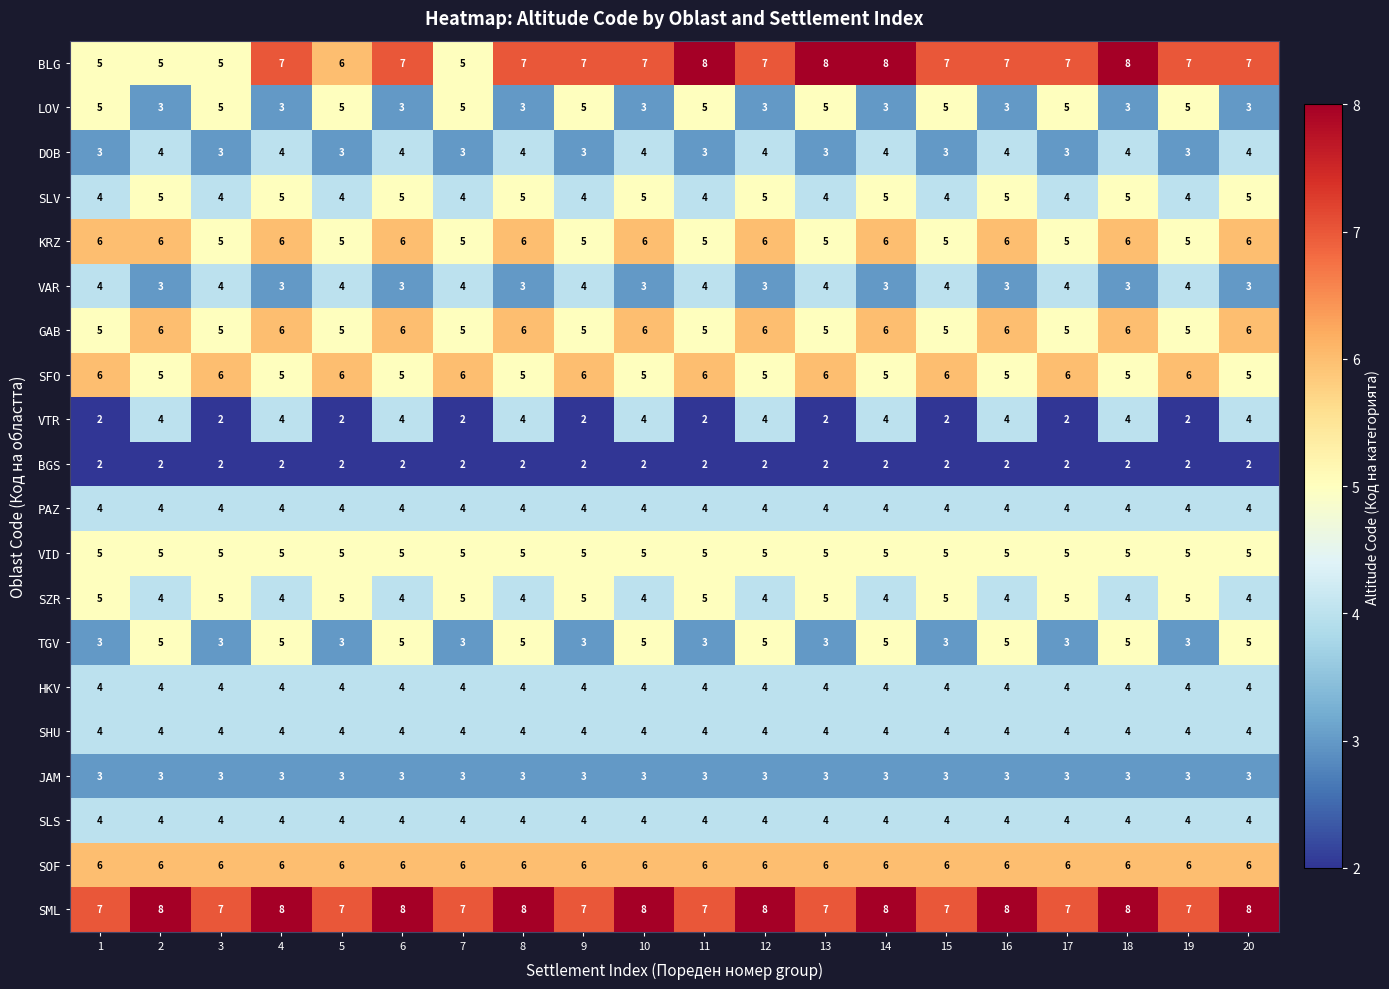

What is the sum of all SFO values?

110